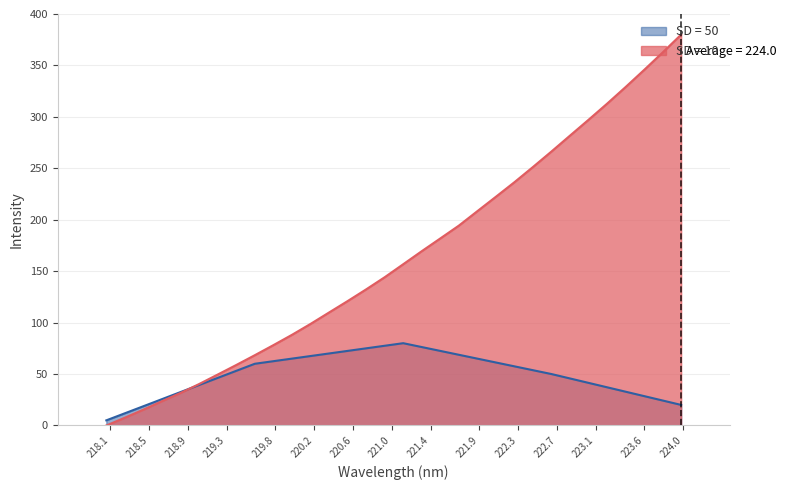

Rank the series by their average value, from highest to lowest.

SD = 10, SD = 50